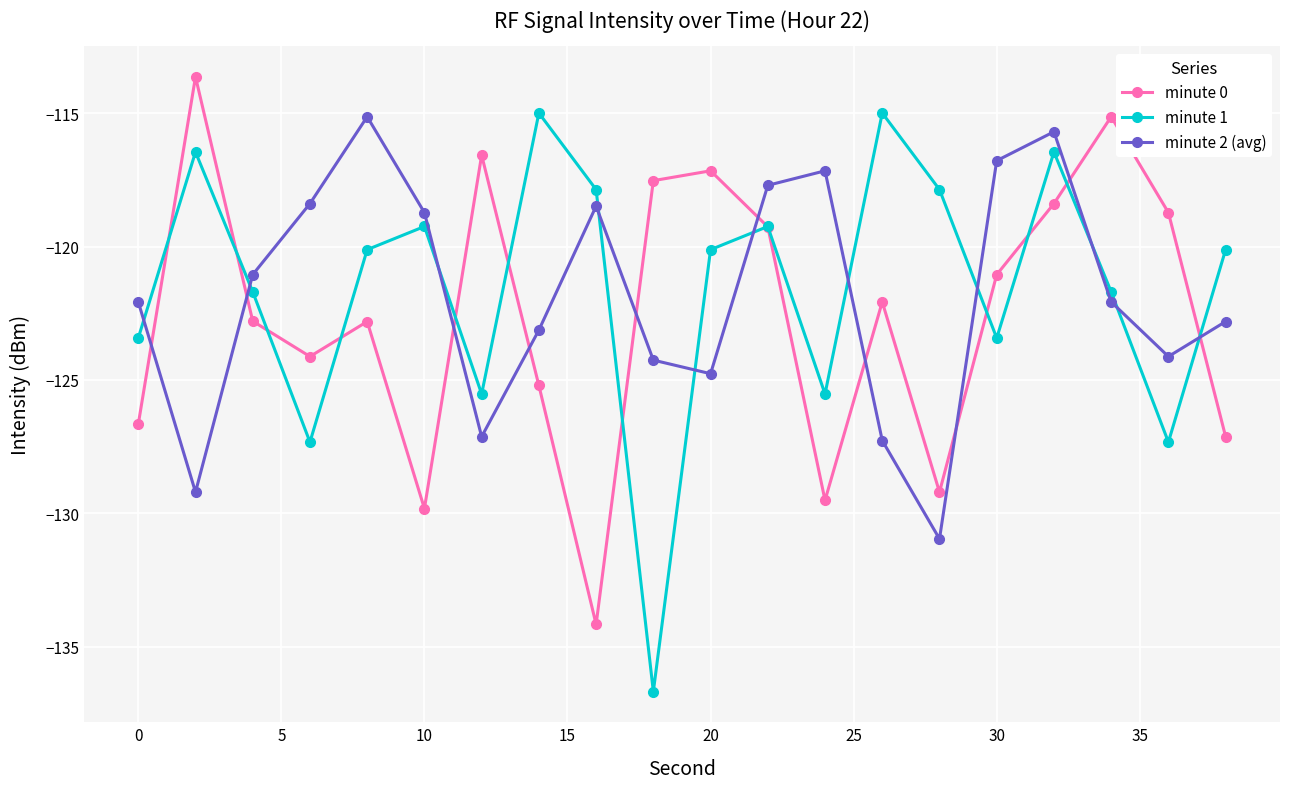

What is the average value of the minute 0 series?

-122.5